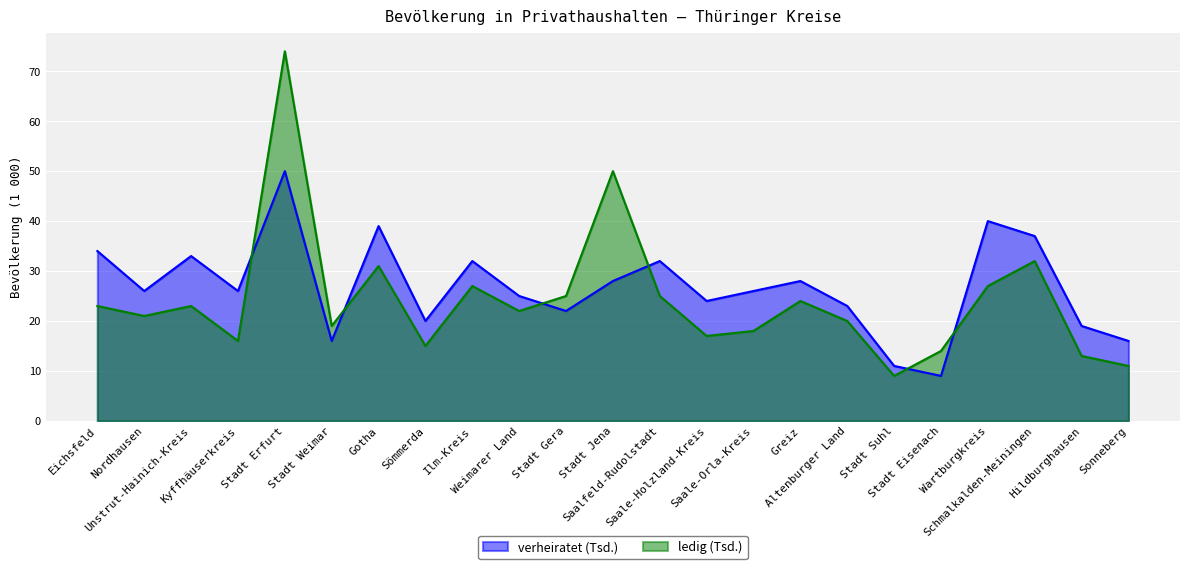

What is the label of the 20th point from the right?

Kyffhäuserkreis